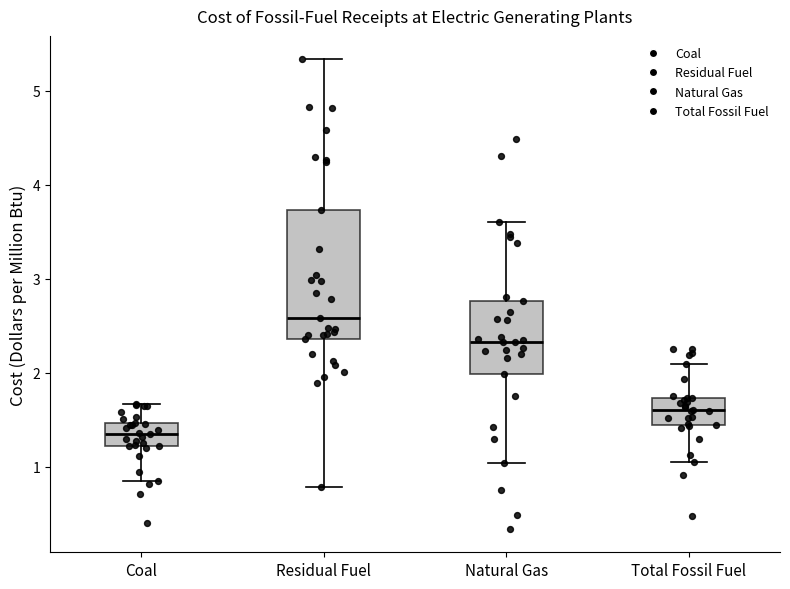

Where does the upper whisker of the box for Residual Fuel end on the y-axis? The values are not printed on the chart, so give them approximately, as read against the axis.

5.3